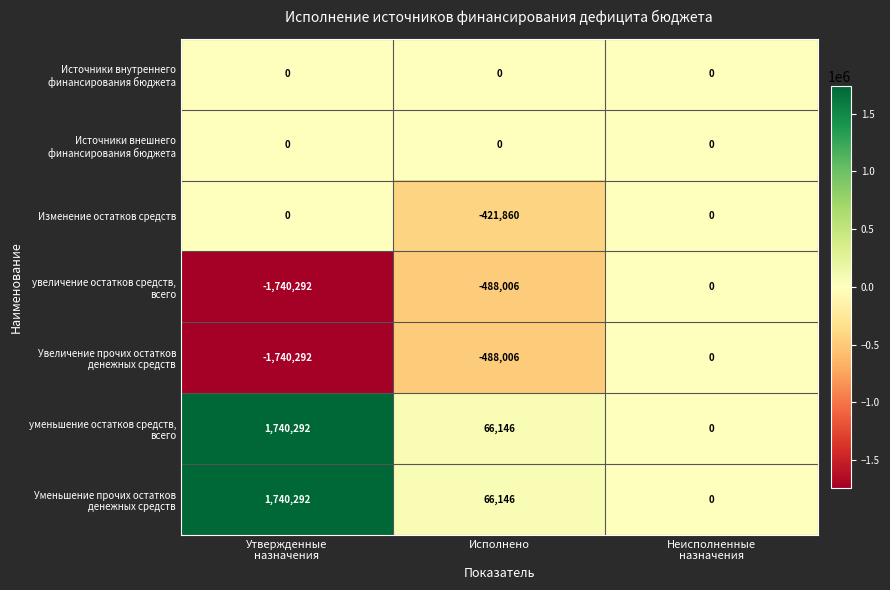

What is the smallest value displayed?

-1740292